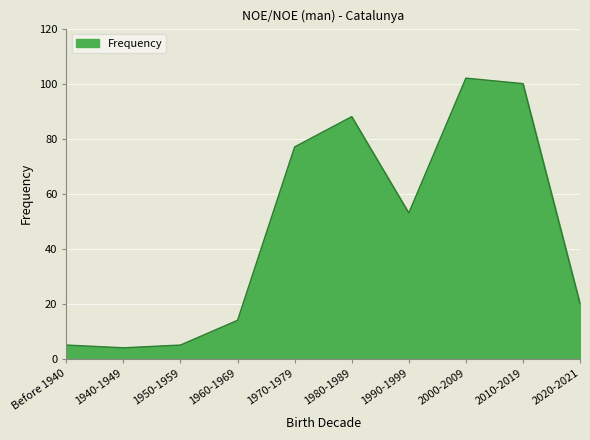

The value at 2000-2009 is 102. True or false?

True